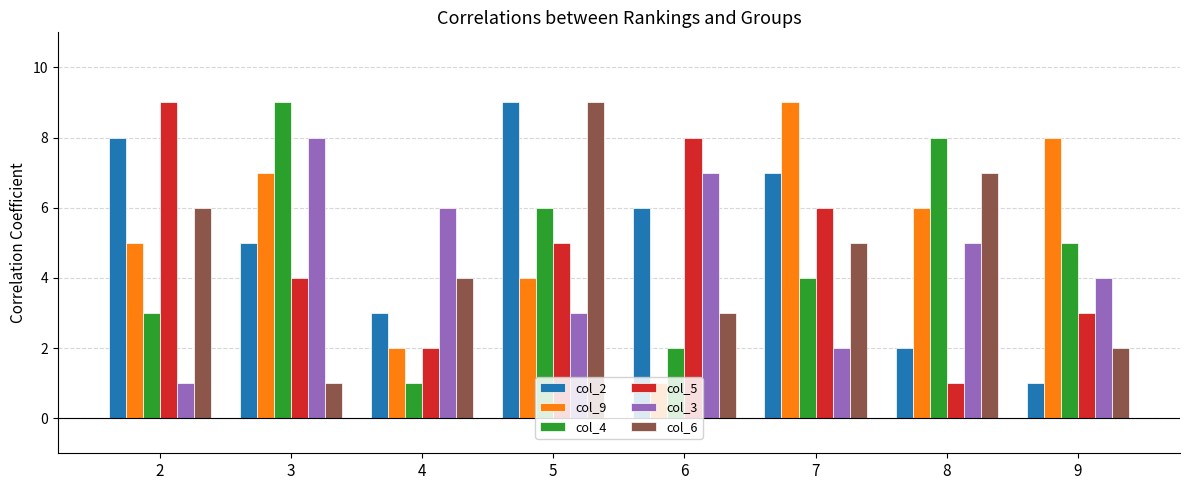

Count the number of data series in this chart.

6